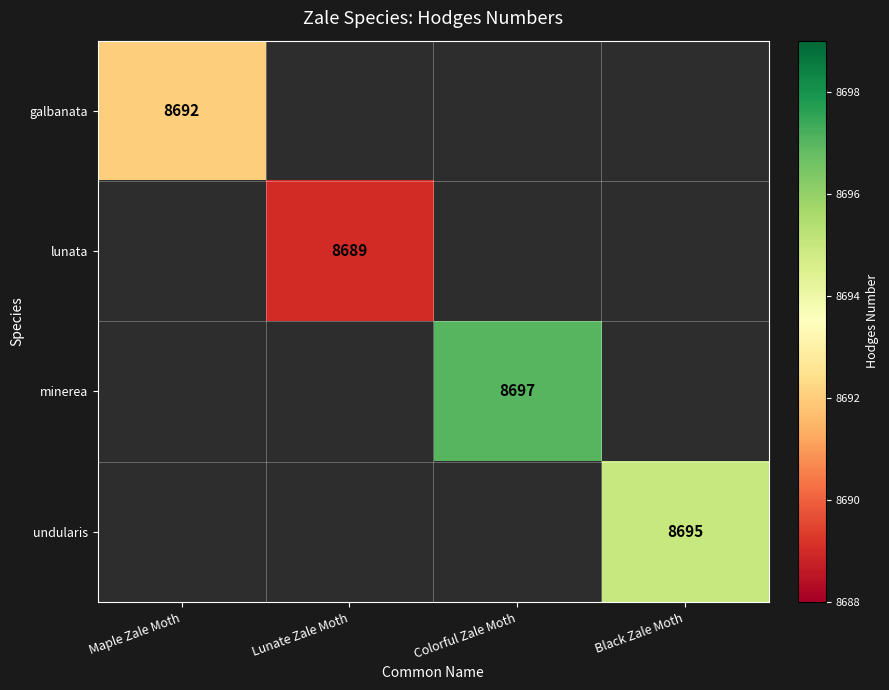

At how many categories does at least one series exceed 8695?

1